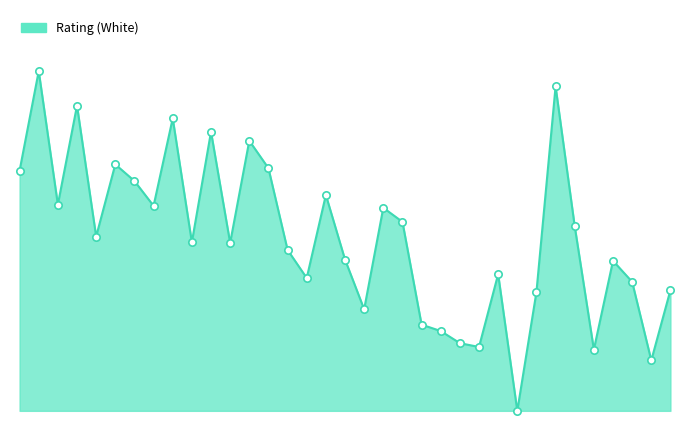

Does the chart have visible grid lines?

No